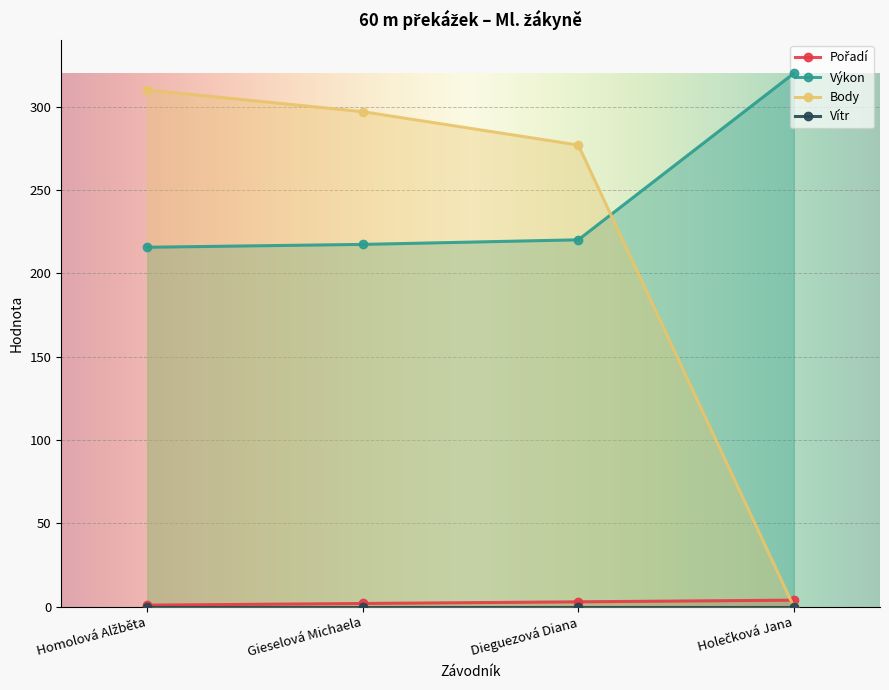

True or false: Body has more than 1 interior local peaks.

False